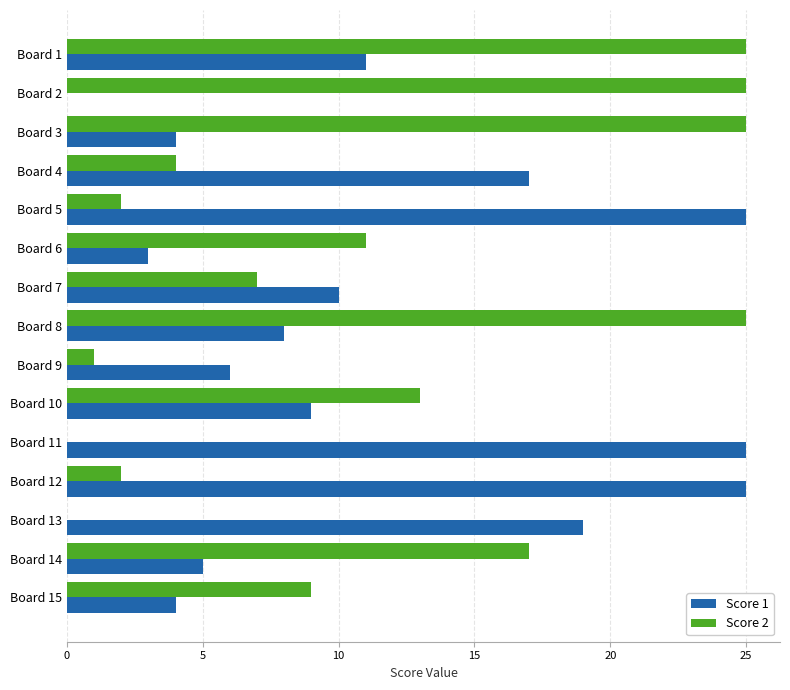

True or false: Score 2 has a value of 17 at Board 1.

False